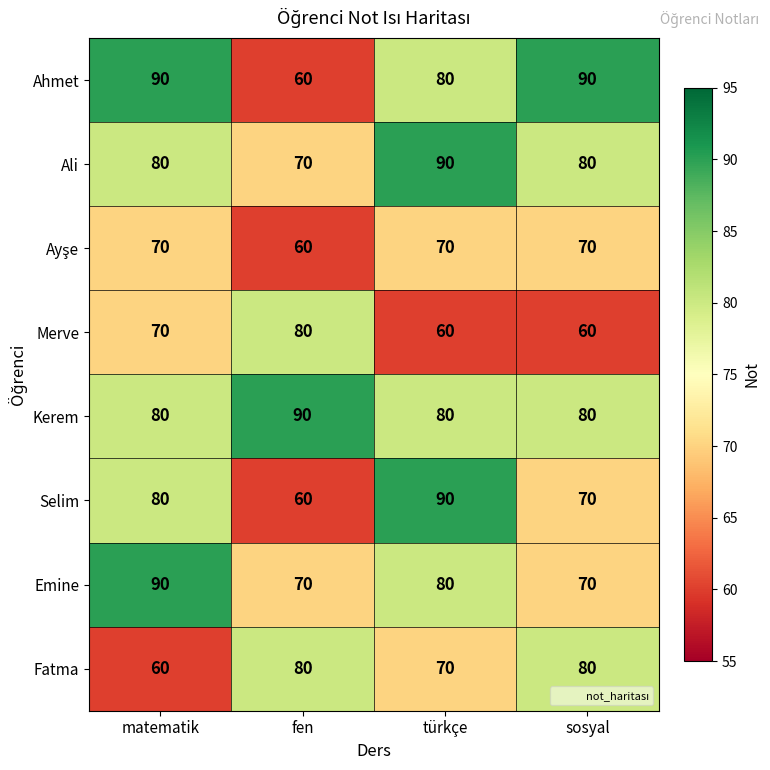

What is the spread (max minus min) of values at fen?

30